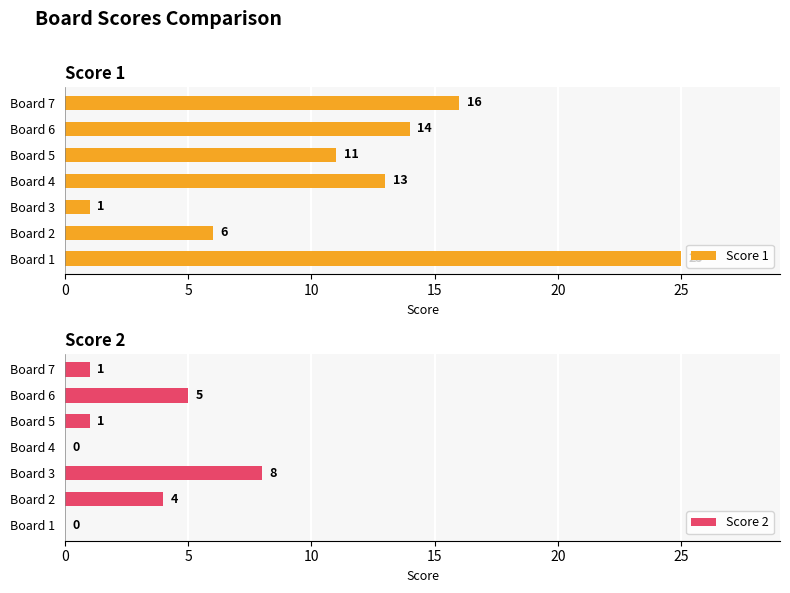

At which label is Score 1 closest to 13?

Board 4